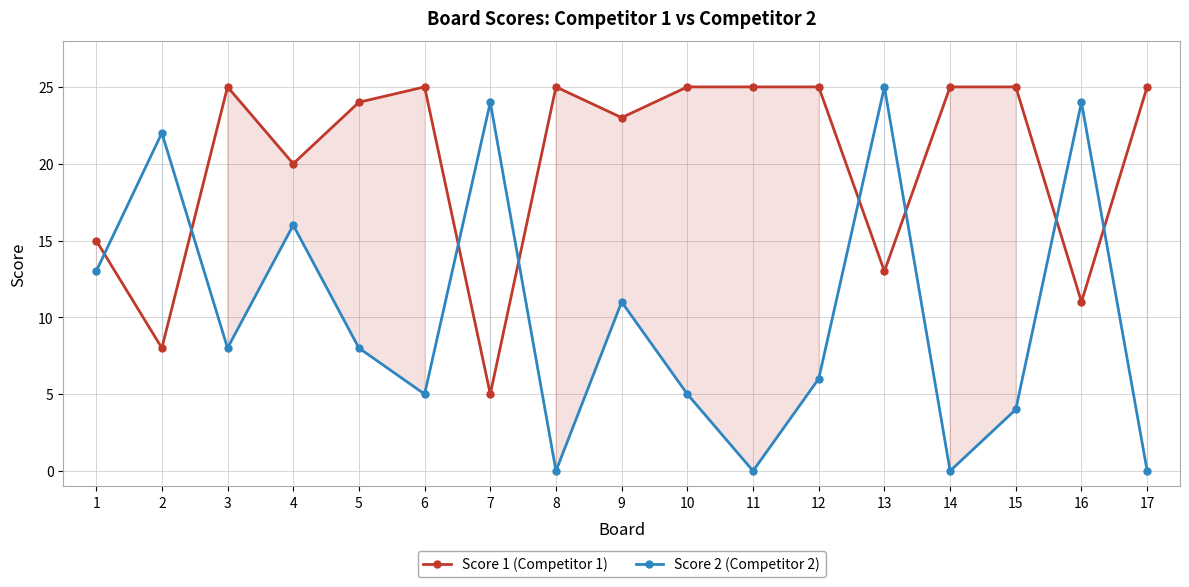

After their last crossing, which series has the higher values: Score 2 (Competitor 2) or Score 1 (Competitor 1)?

Score 1 (Competitor 1)